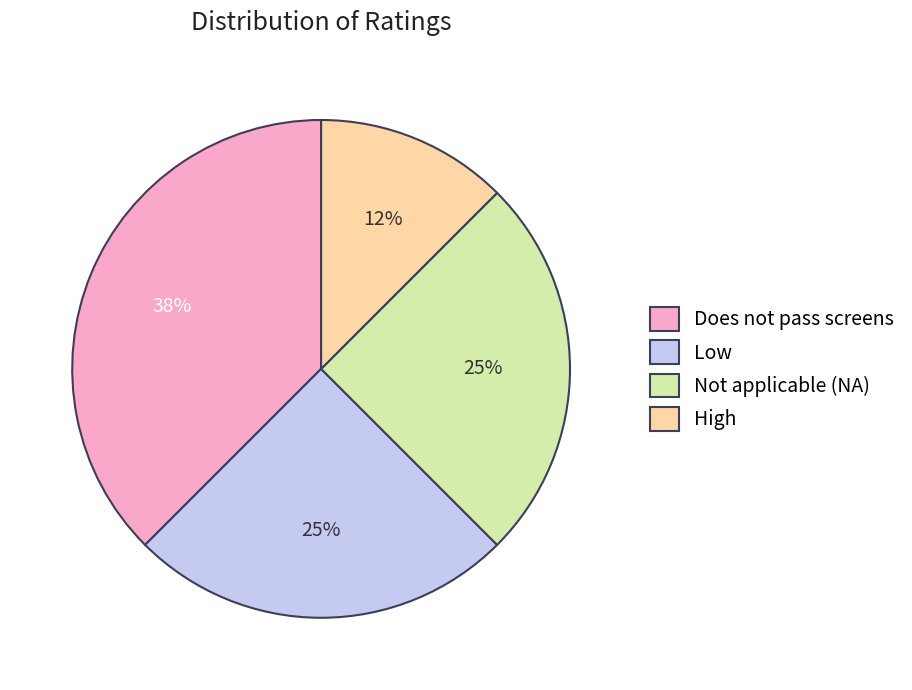

To the nearest percent, what is the combined percentage of High and Does not pass screens?

50%